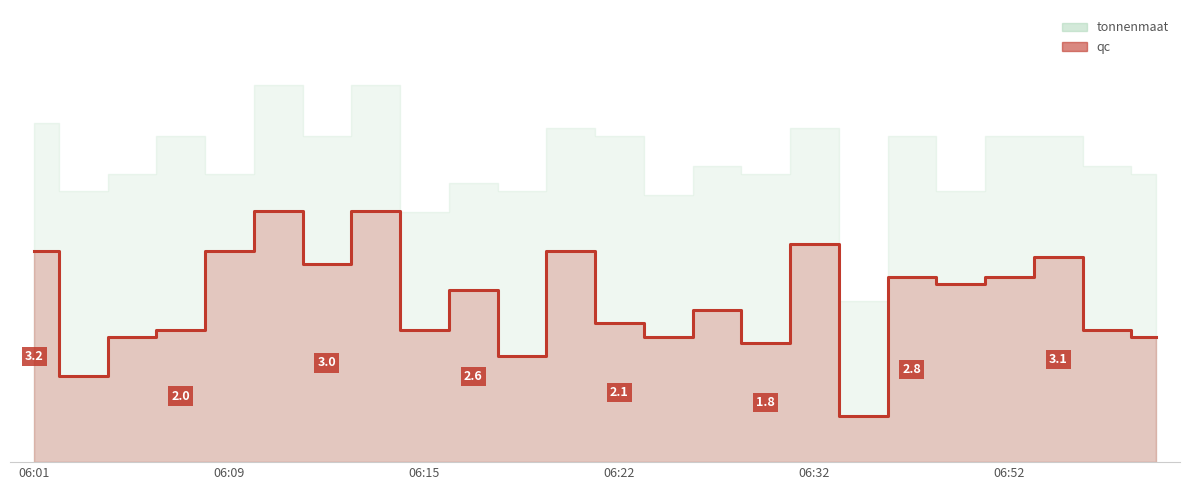

True or false: tonnenmaat has a value of 2.4 at 06:33.

True